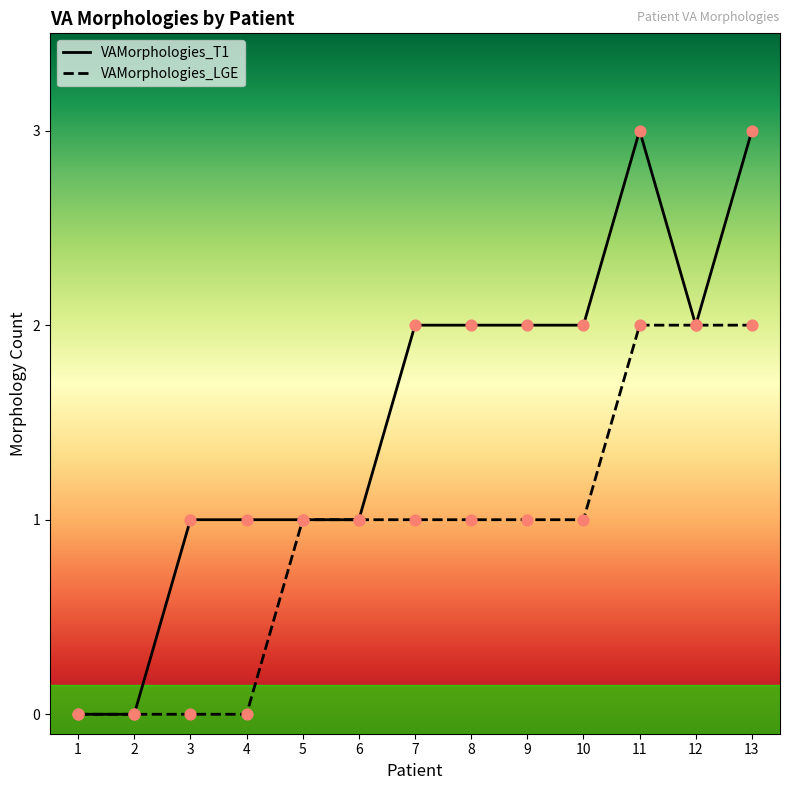

Which series reaches the minimum Y coordinate?

VAMorphologies_T1